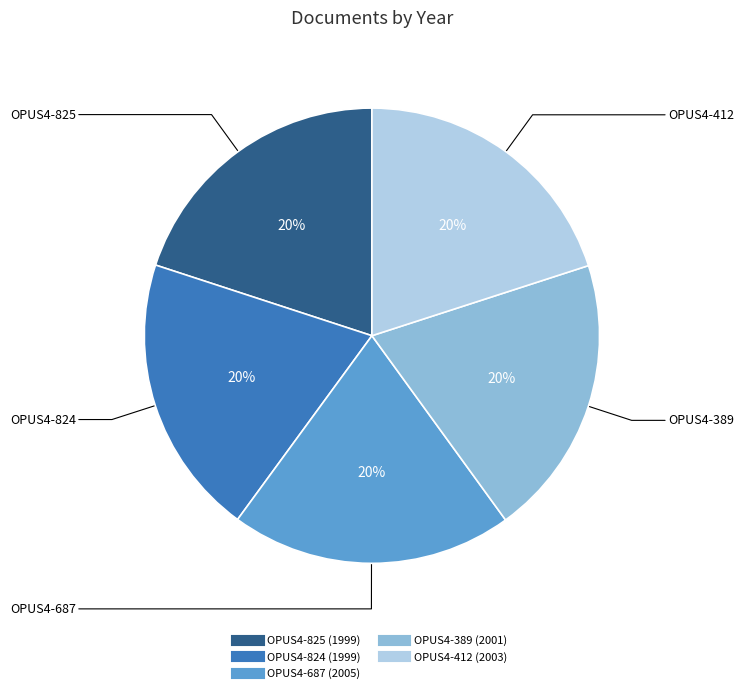

Is OPUS4-389 the majority of the pie?

No